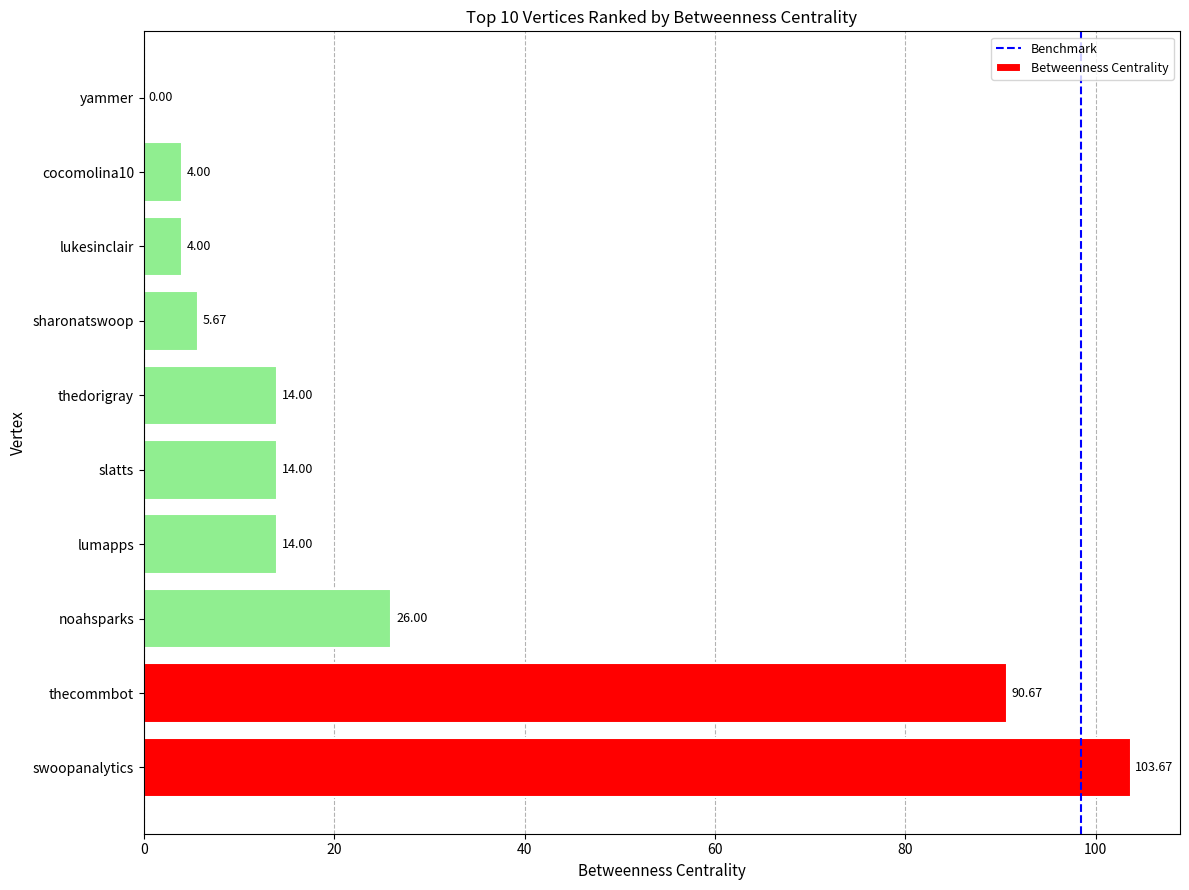

Which label corresponds to the largest value in the chart?

swoopanalytics